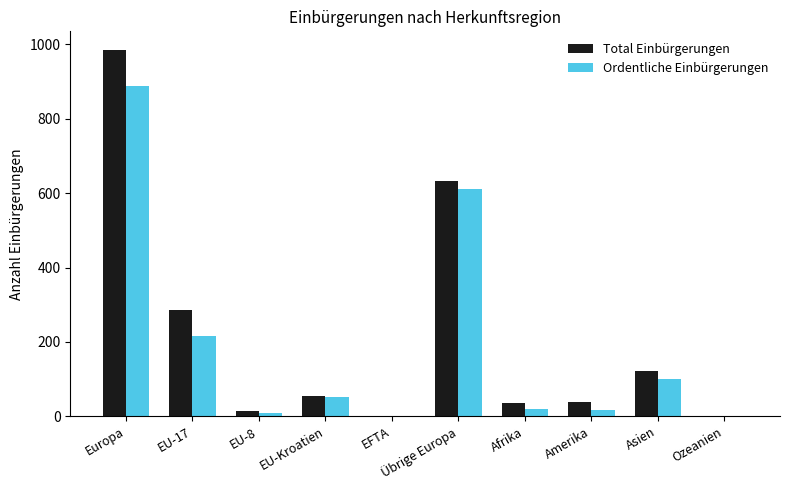

At which category does the chart reach its peak across all series?

Europa